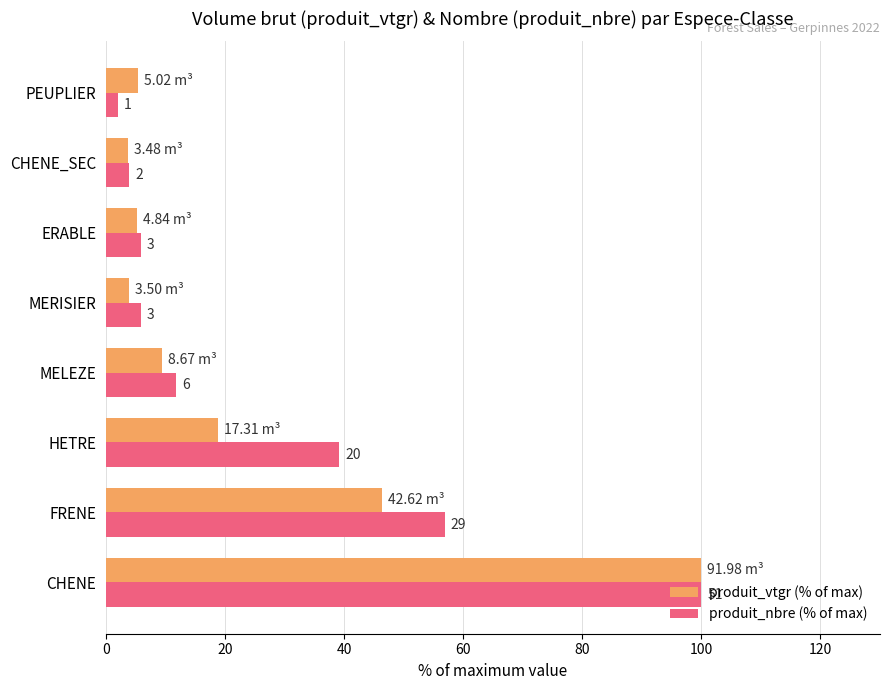

Rank the series by their average value, from lowest to highest.

produit_vtgr (% of max), produit_nbre (% of max)